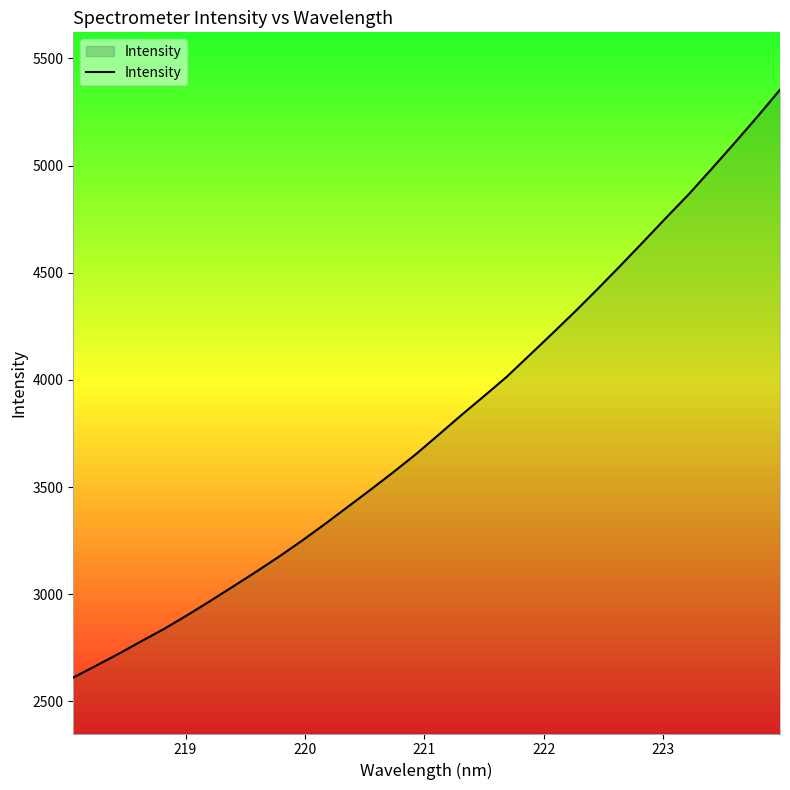

What is the maximum value shown in the chart?

5353.8